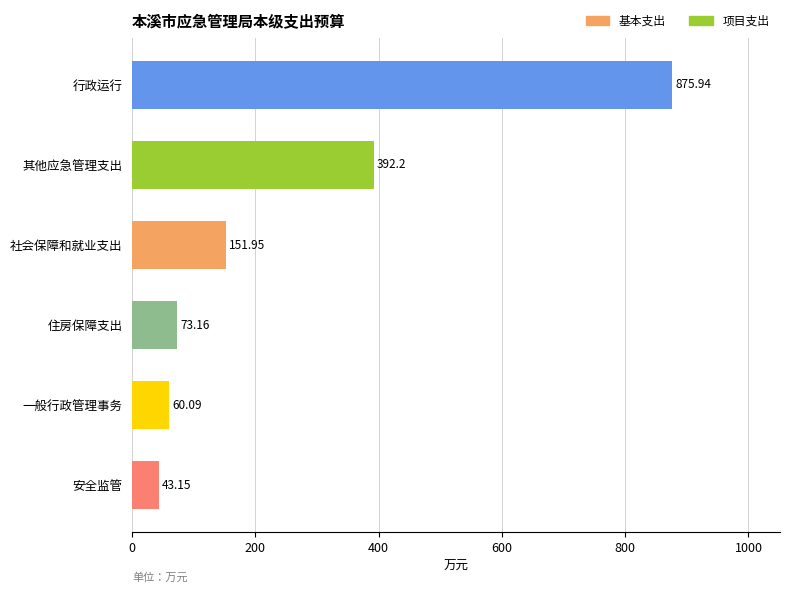

What is the sum of all values?

1596.5